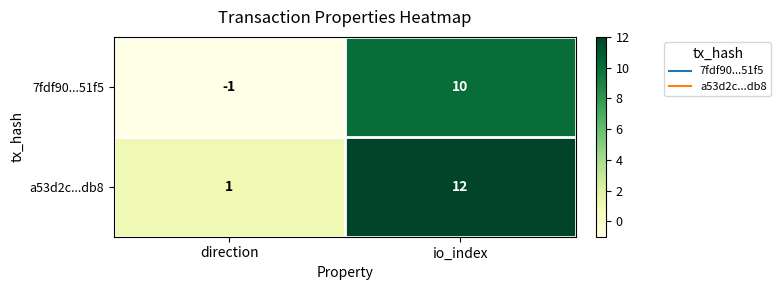

Rank the series at io_index from highest to lowest value.

a53d2c...db8, 7fdf90...51f5